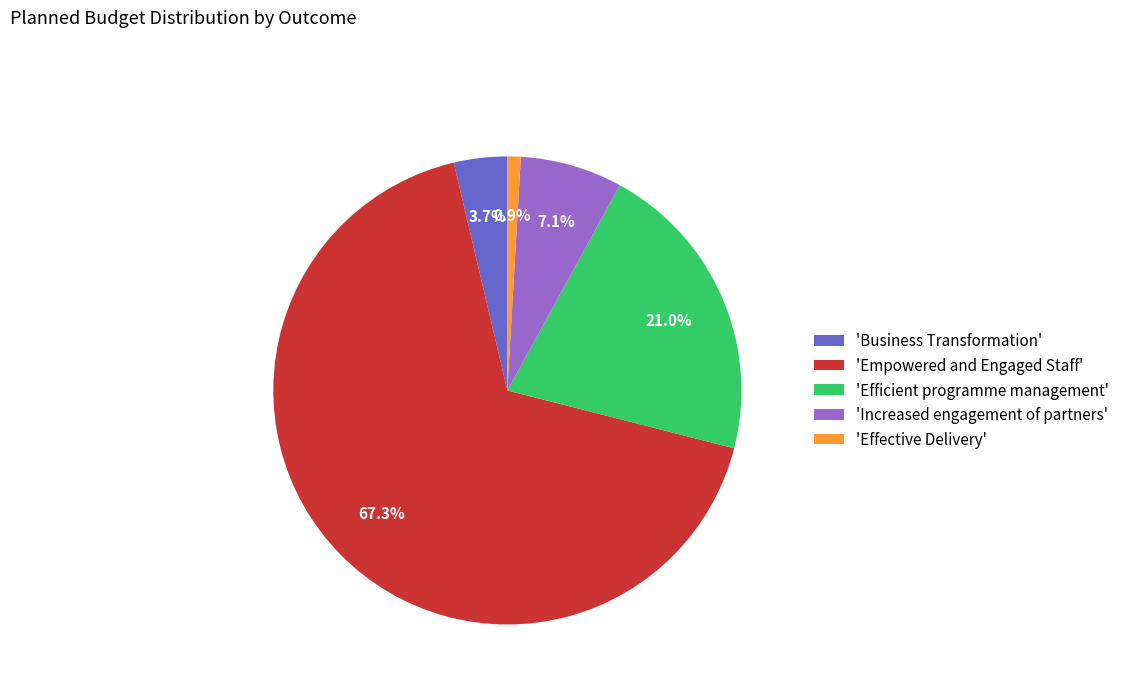

Does any single category account for the majority?

Yes